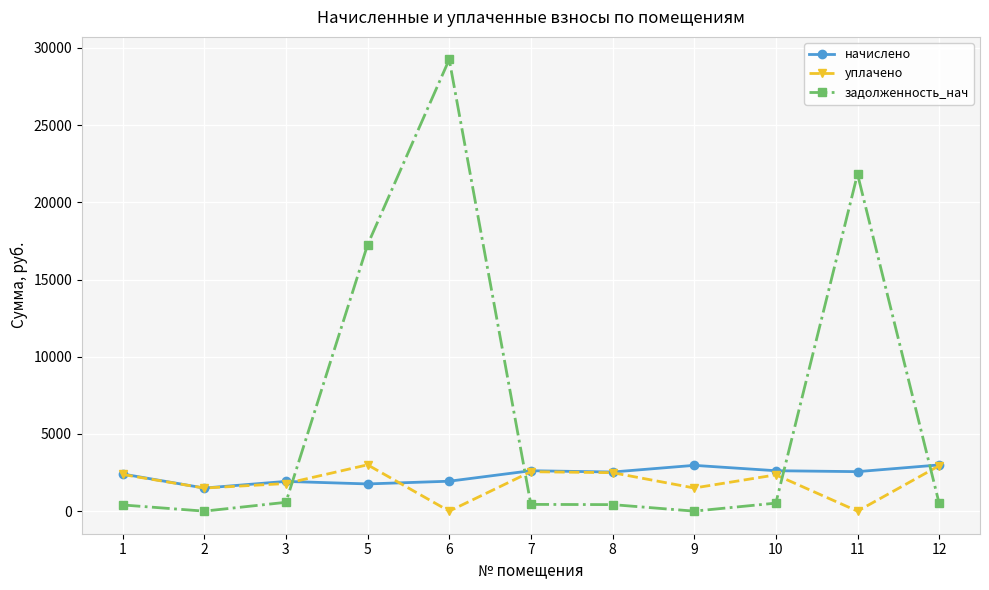

How many times do уплачено and задолженность_нач cross each other?

4